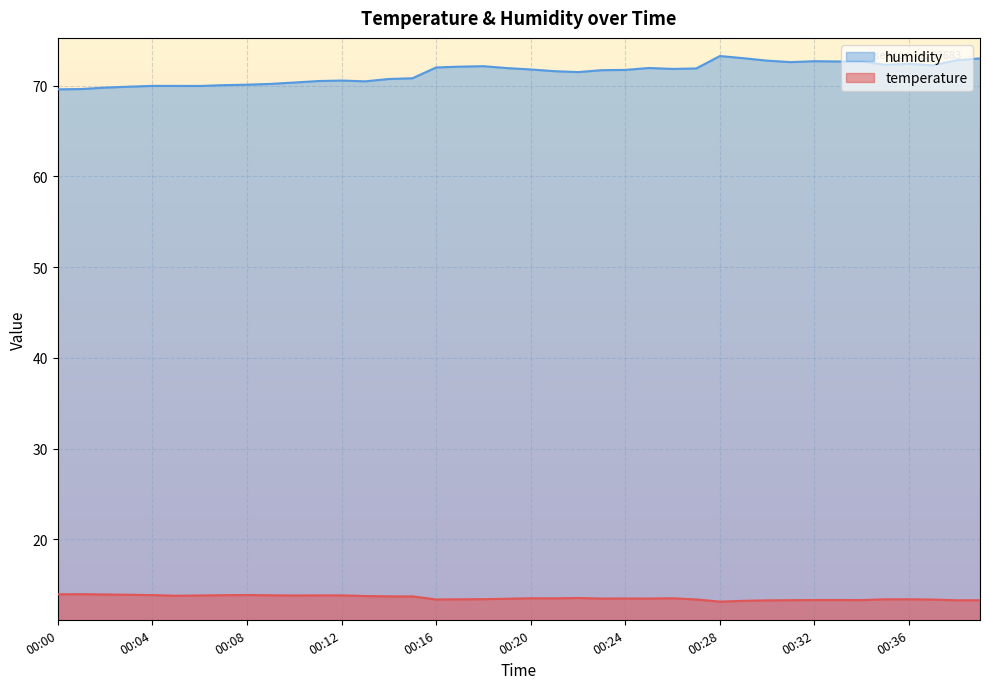

At which label does humidity reach its peak?

00:28